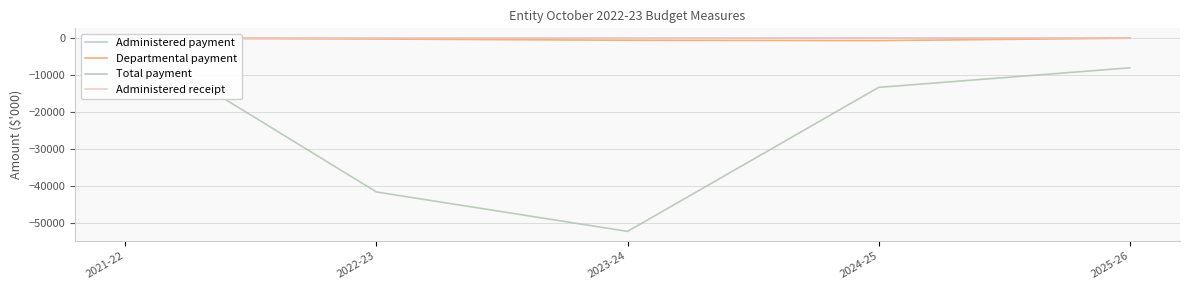

Is the value of Administered receipt at 2024-25 greater than the value of Total payment at 2021-22?

Yes